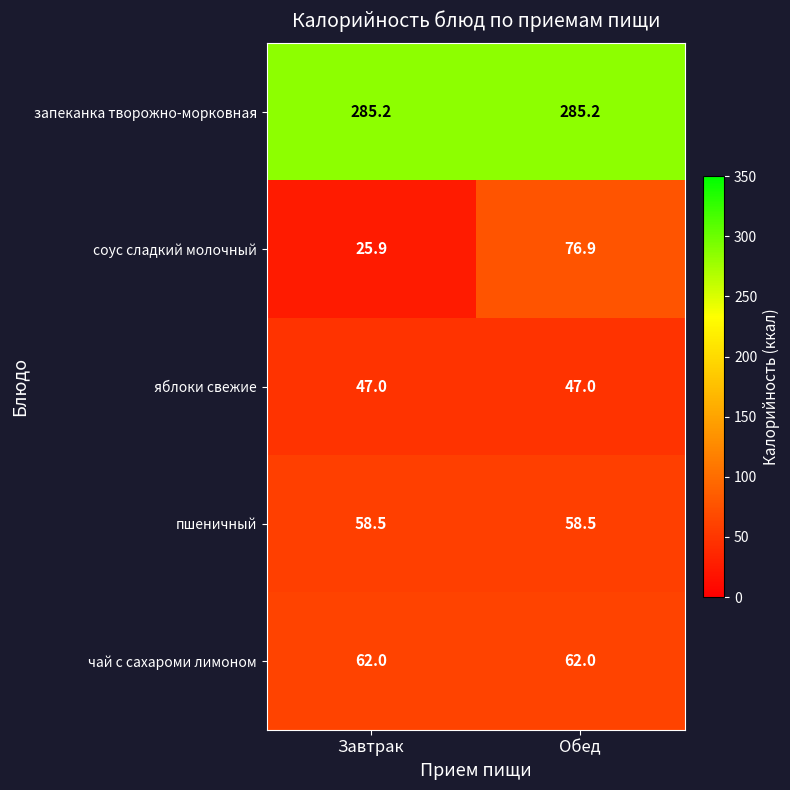

What is the difference between the highest and lowest values at Обед?

238.2